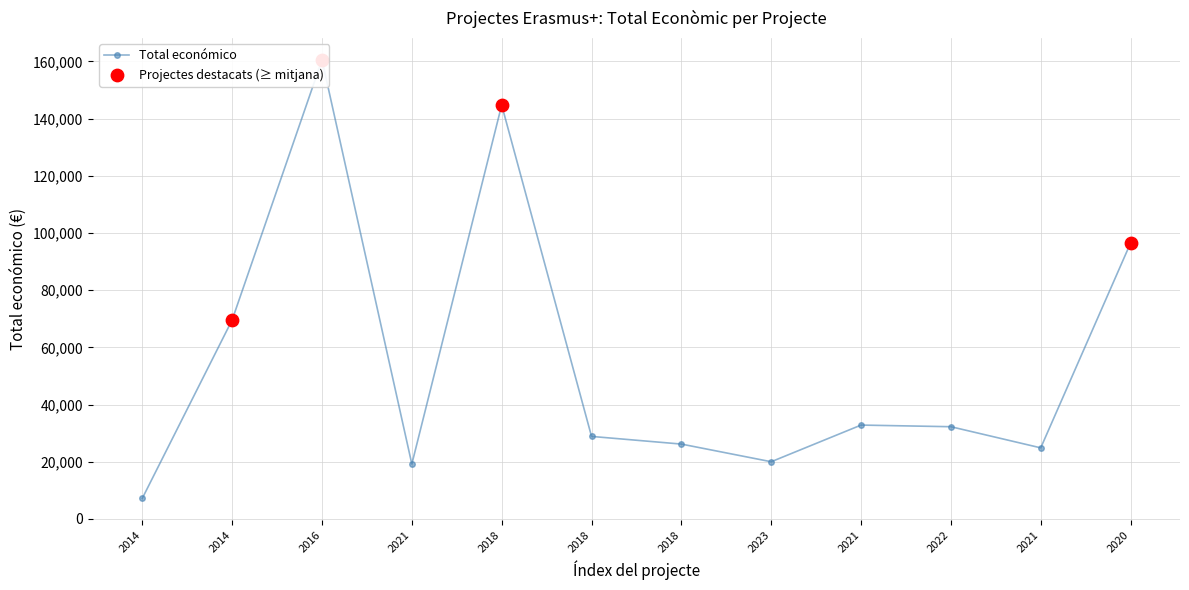

What is the change in value from 2022 to 2021?

-7394